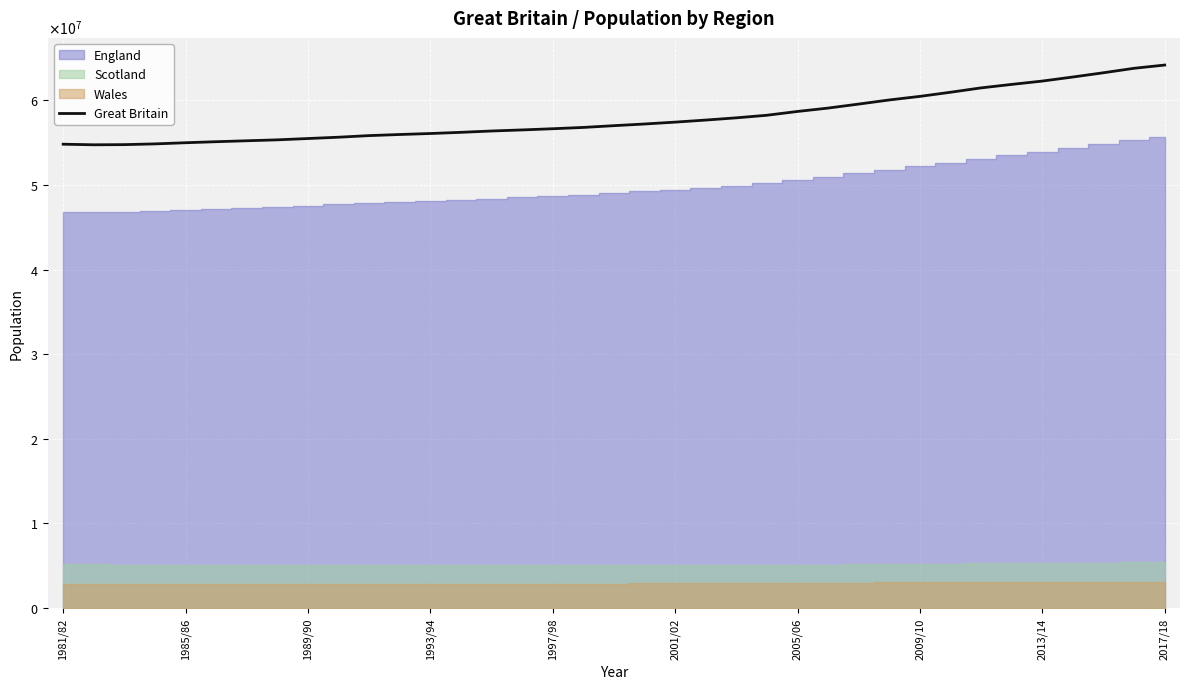

Does the chart display data point markers on the line(s)?

No